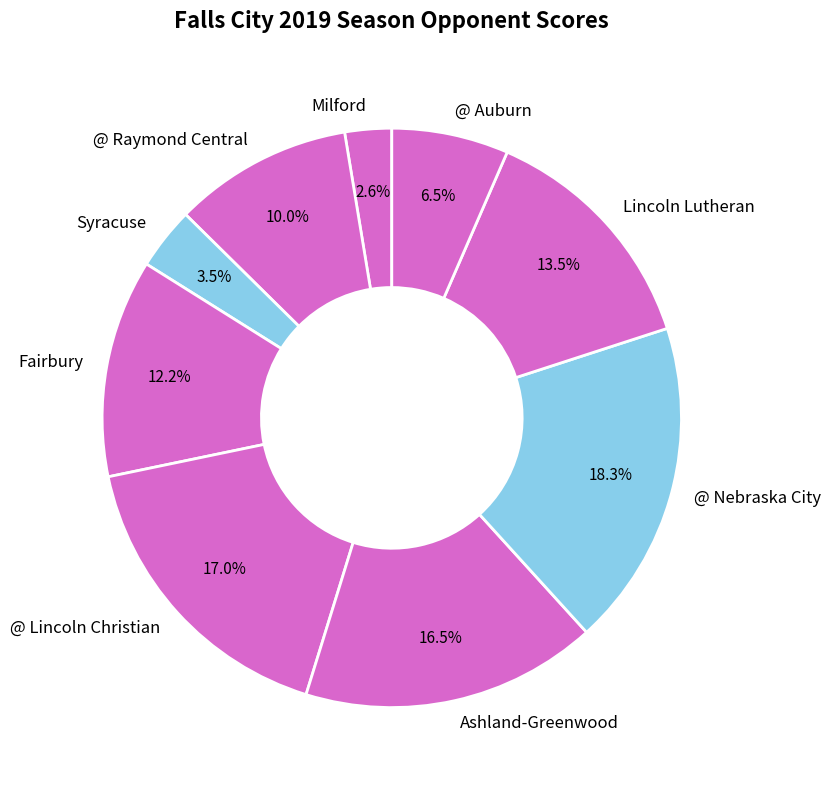

Is there a majority slice in this chart?

No